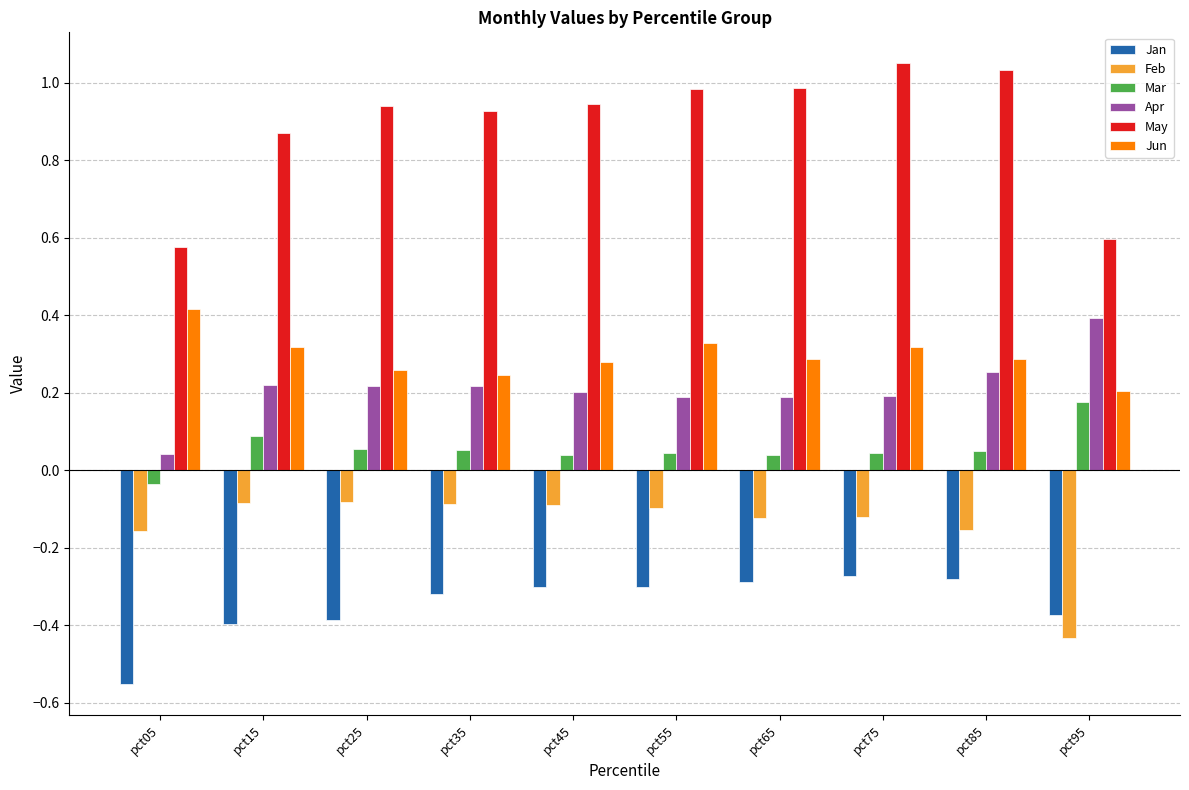

The Jun series shows 0.5 at pct85. True or false?

False